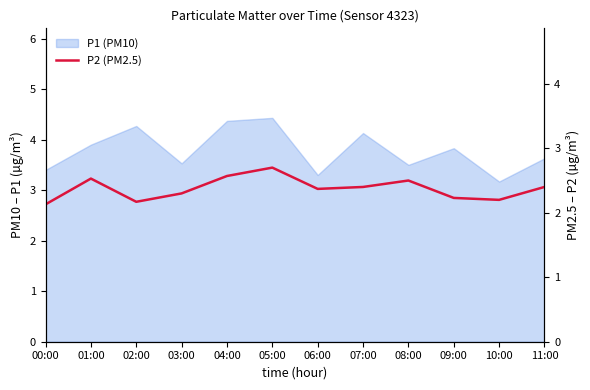

Where is the data nearest to the value 2?

00:00